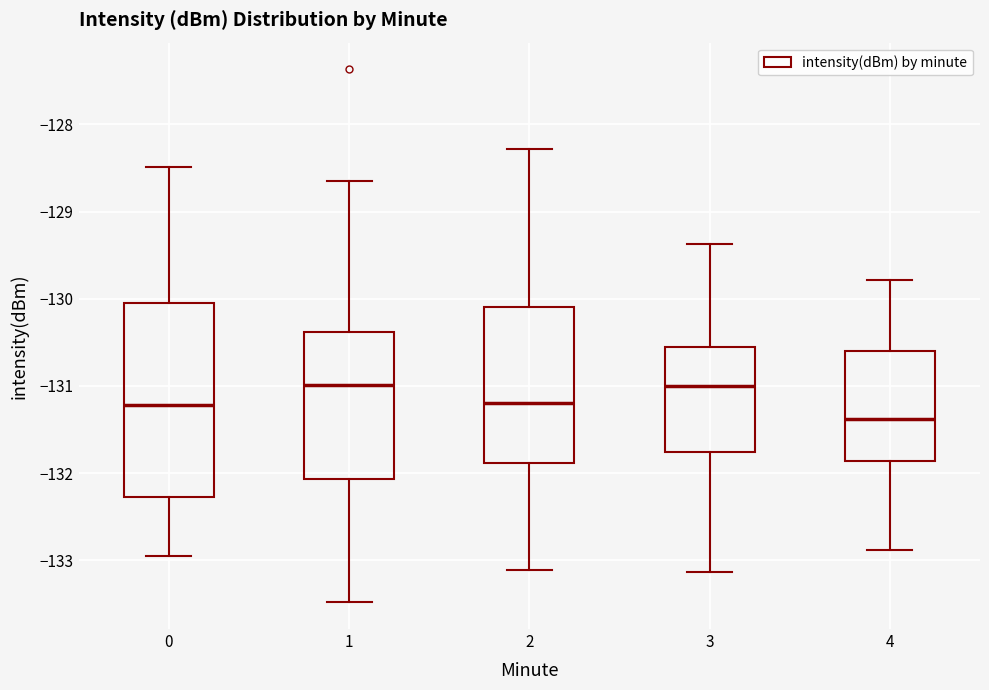

Reading left to right, transcribe this box plot: for each box, give where its median line is, the range the box spans, and where its two whiskers end, as read against the y-axis. The values are not printed on the chart, so give them approximately, as read against the axis.

0: median -131.2, box -132.3 to -130.0, whiskers -133.0 to -128.5
1: median -131.0, box -132.1 to -130.4, whiskers -133.5 to -128.7
2: median -131.2, box -131.9 to -130.1, whiskers -133.1 to -128.3
3: median -131.0, box -131.8 to -130.6, whiskers -133.1 to -129.4
4: median -131.4, box -131.9 to -130.6, whiskers -132.9 to -129.8